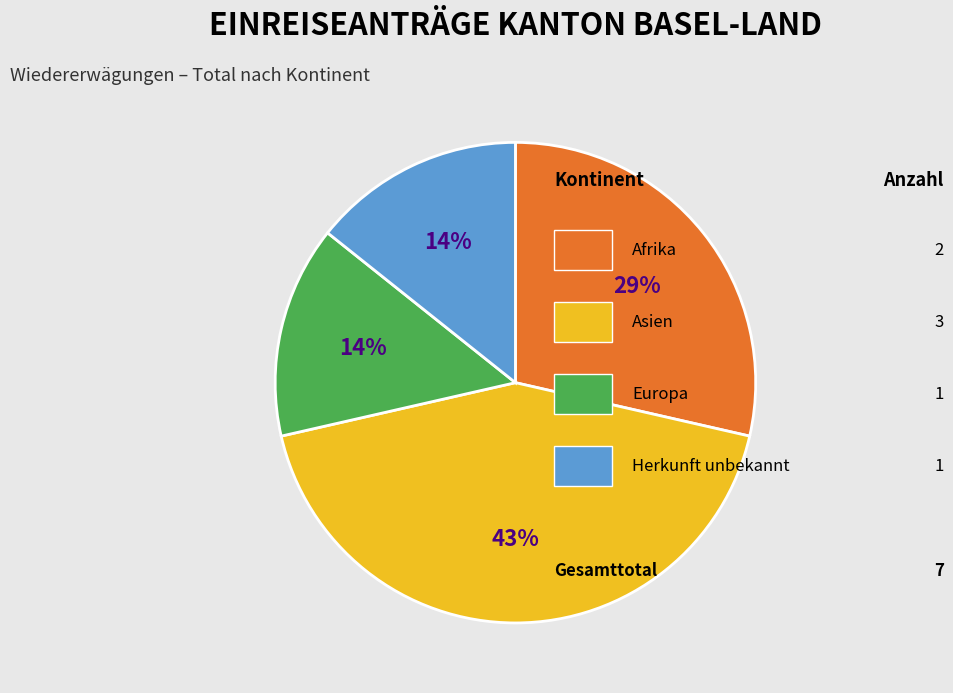

To the nearest percent, what is the difference between the largest and smallest slice percentages?

29%